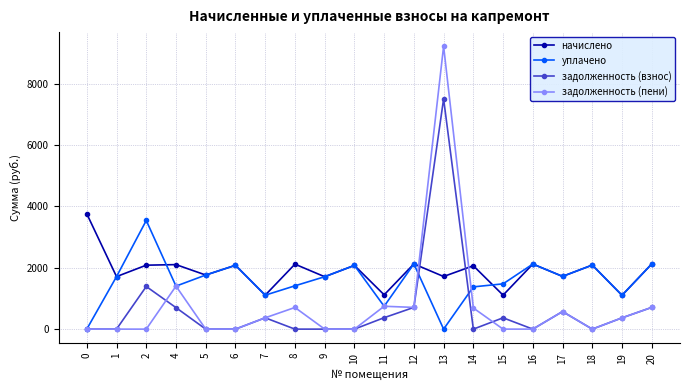

At how many categories does at least one series exceed 6517?

1